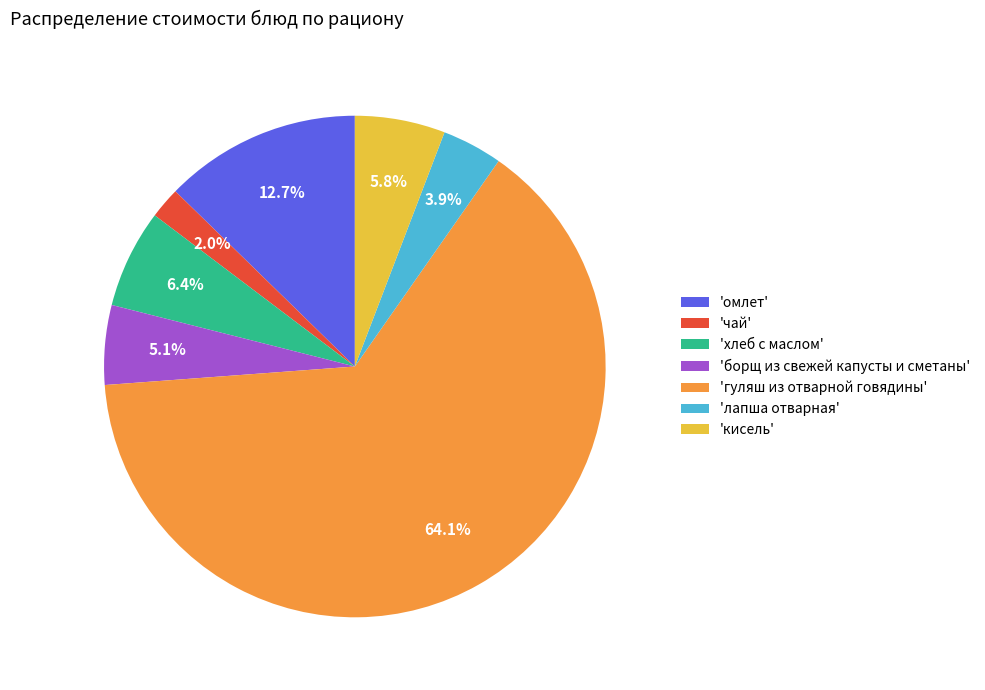

Approximately how many times larger is the value at 'омлет' compared to 'лапша отварная'?

3.3